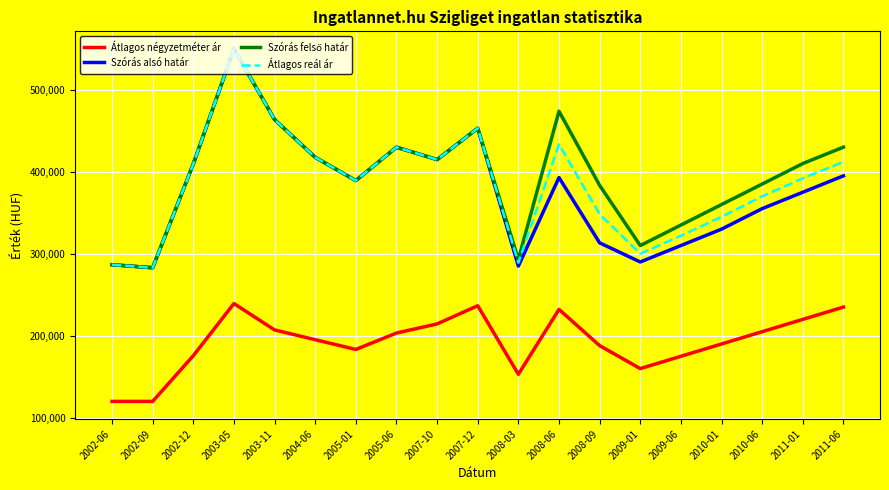

What is the smallest value displayed?

120000